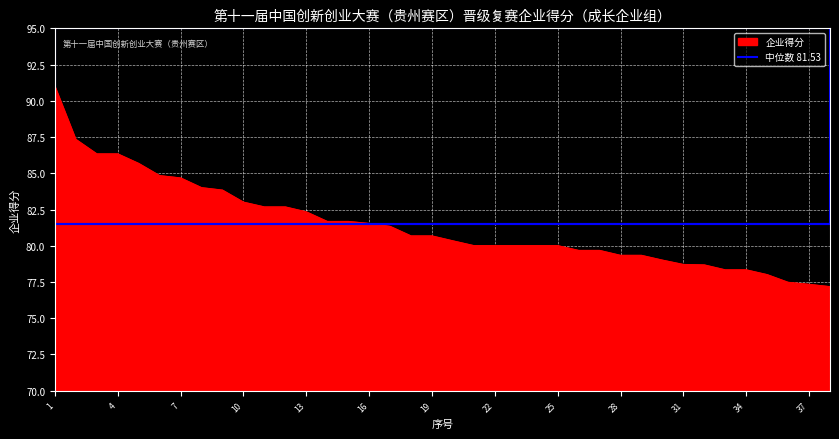

True or false: there are more than 2 points higher than both neighbors.

False